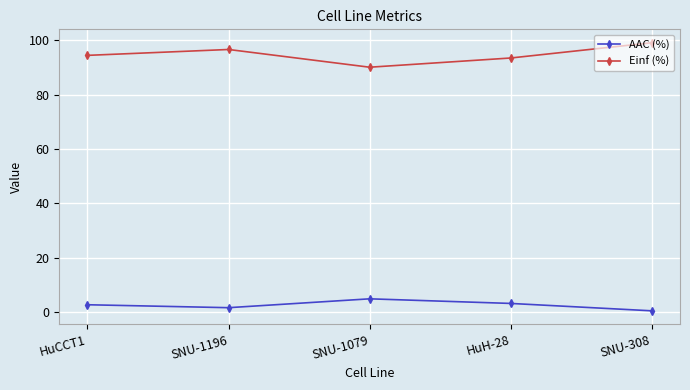

At SNU-1196, list the series in order from smallest to largest.

AAC (%), Einf (%)